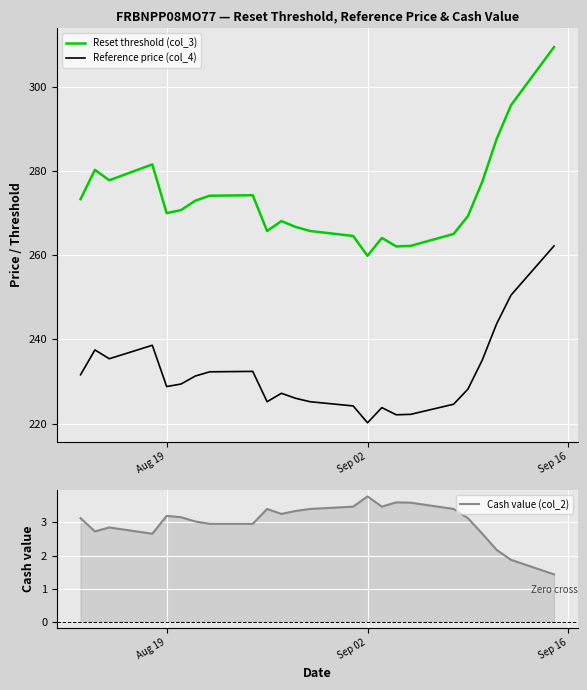

True or false: Reset threshold (col_3) and Cash value (col_2) cross at least once.

False